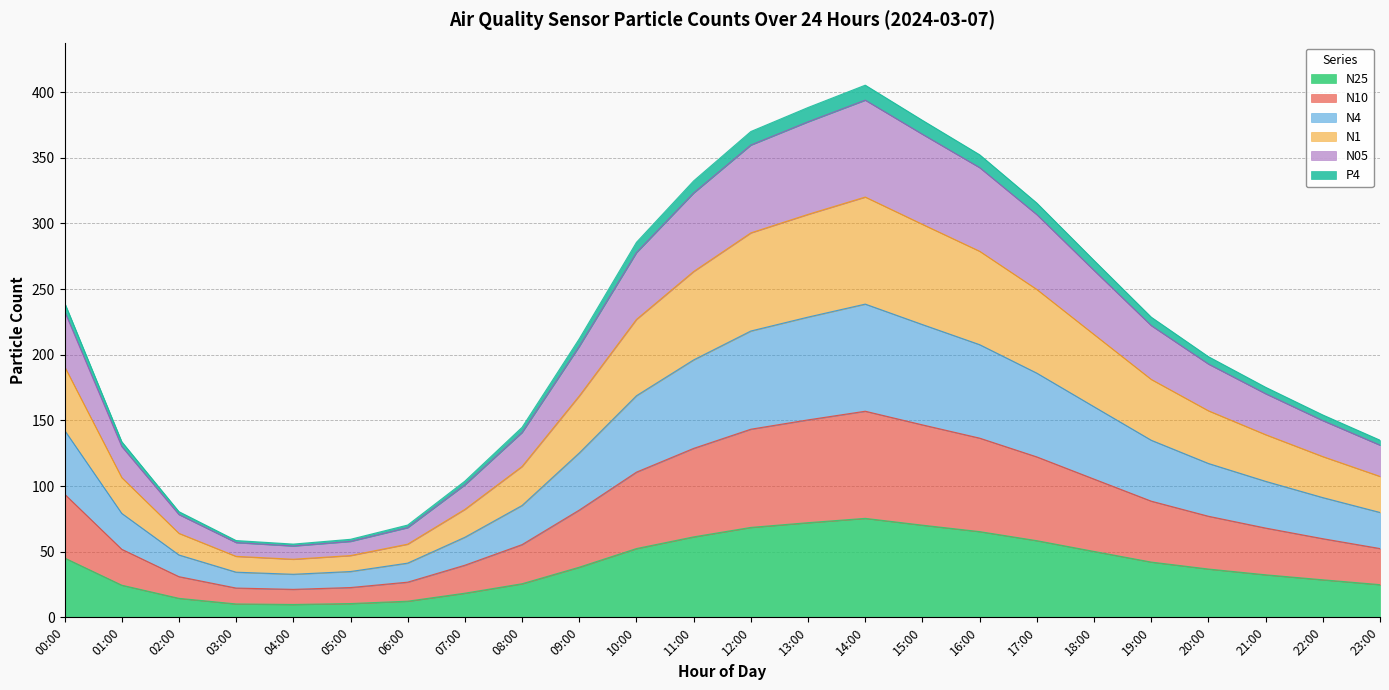

Where is the first local maximum for N1?

14:00